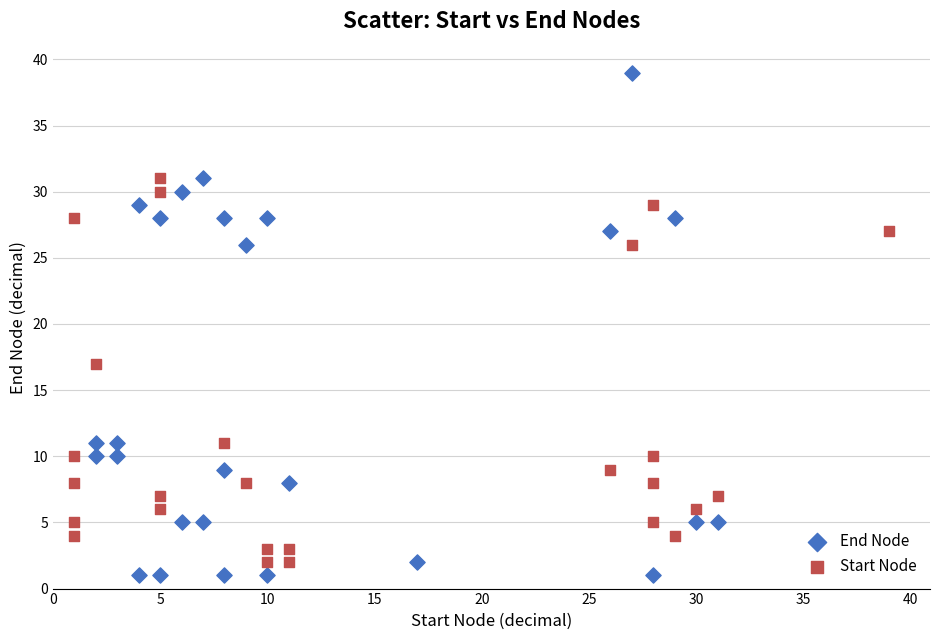

Which series reaches the minimum Y coordinate?

End Node